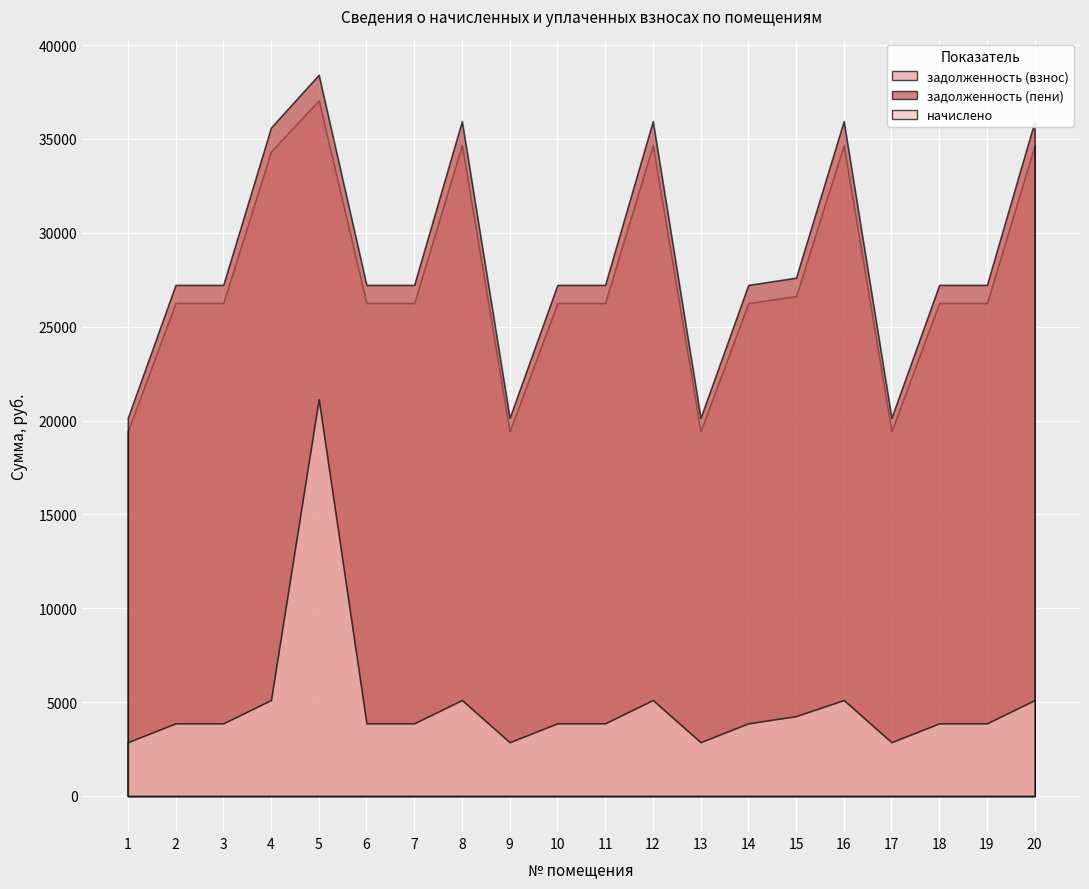

Which series has the largest total across all categories?

задолженность (пени)